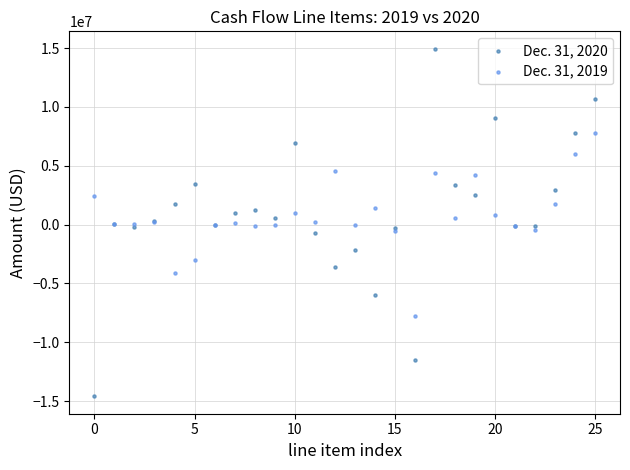

Which series reaches the maximum Y coordinate?

Dec. 31, 2020